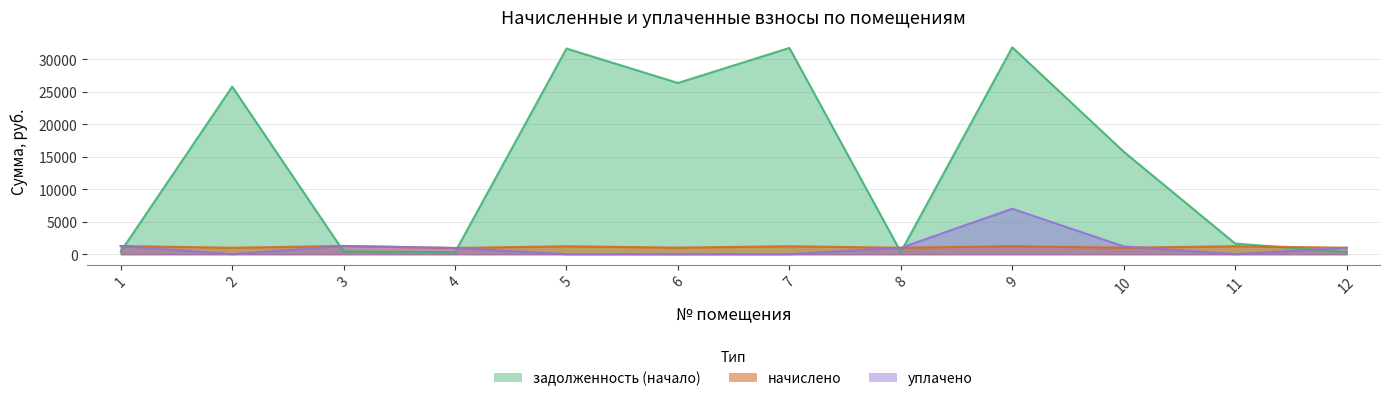

What is the approximate value of задолженность (начало) at 3?

420.9